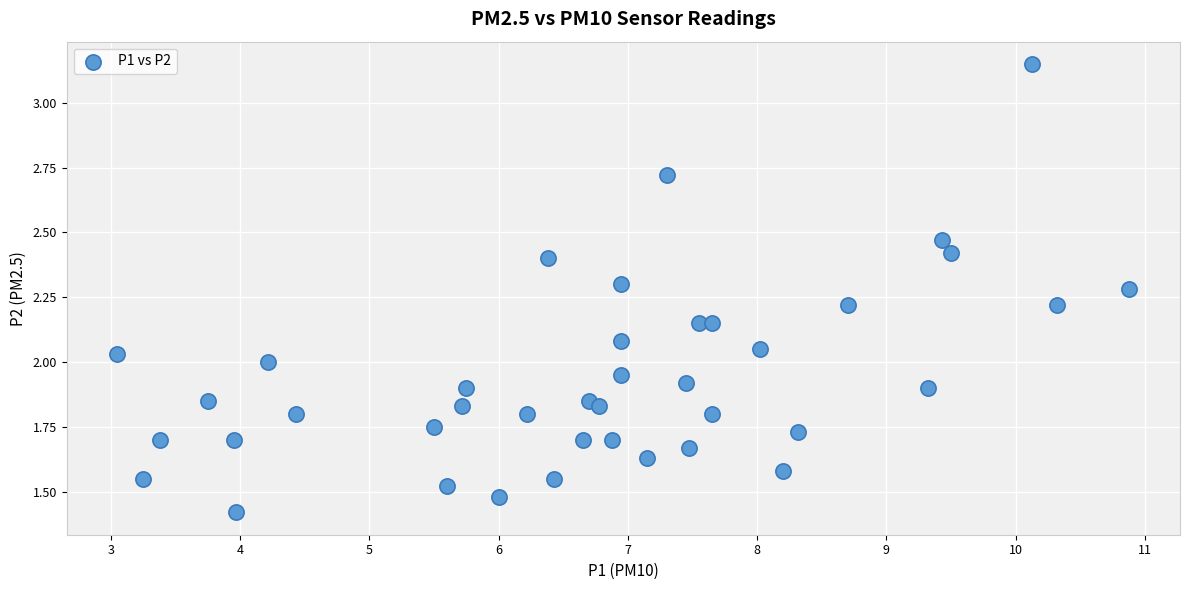

What is the range of X values (max minus min)?

7.8